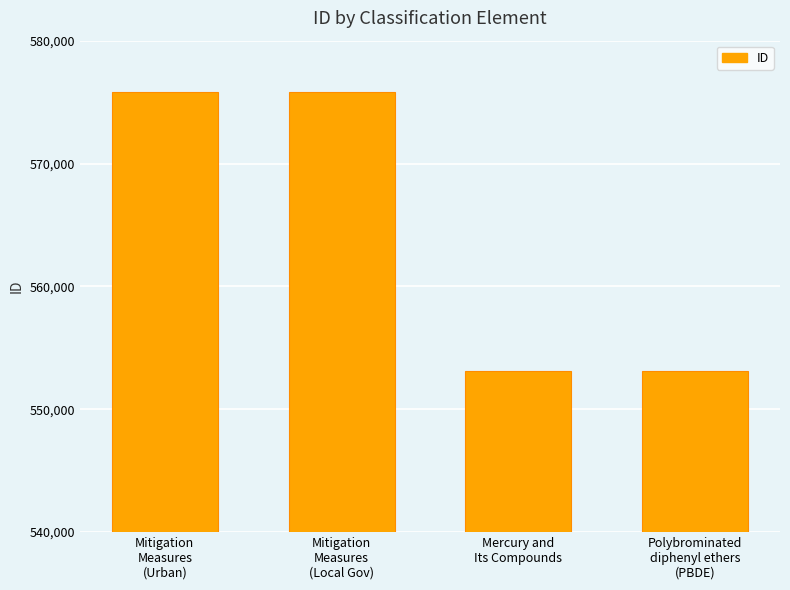

What is the average value?

564475